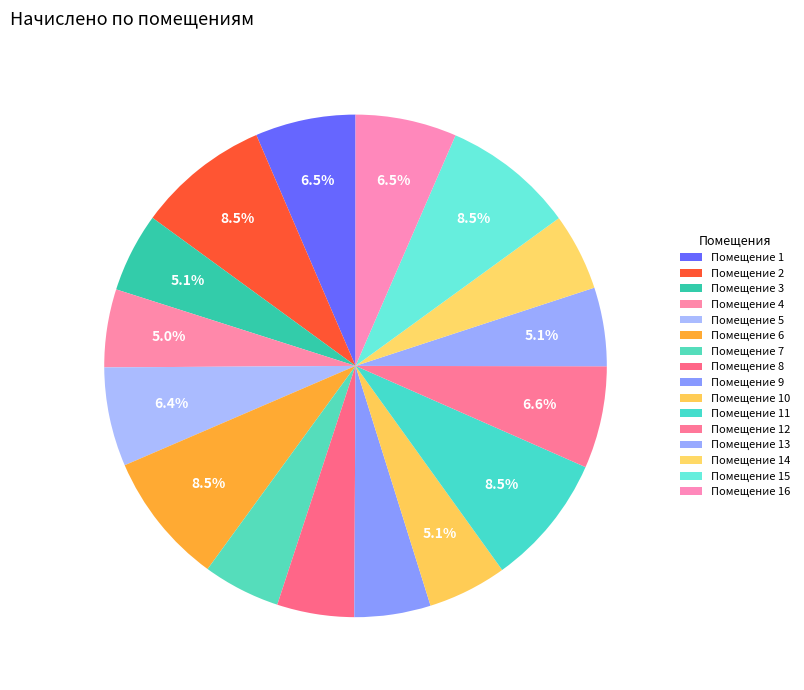

How many segments does this pie chart have?

16